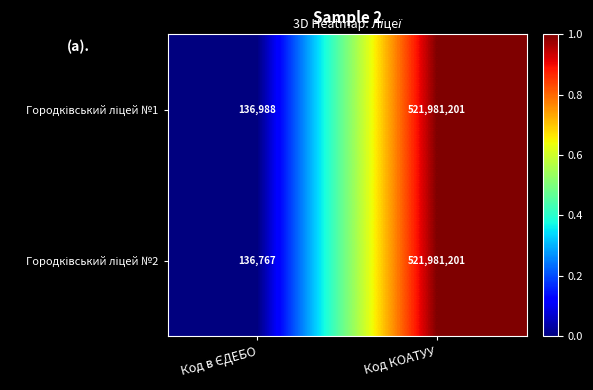

What is the total value across all series at Код КОАТУУ?

1043962402